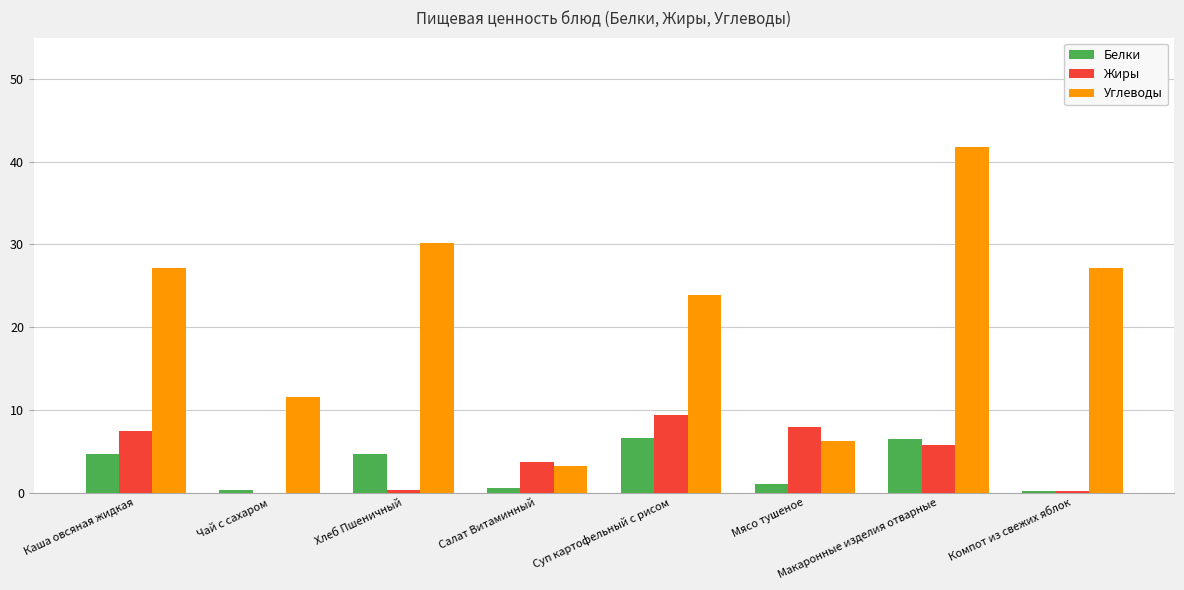

At which category does the chart reach its peak across all series?

Макаронные изделия отварные